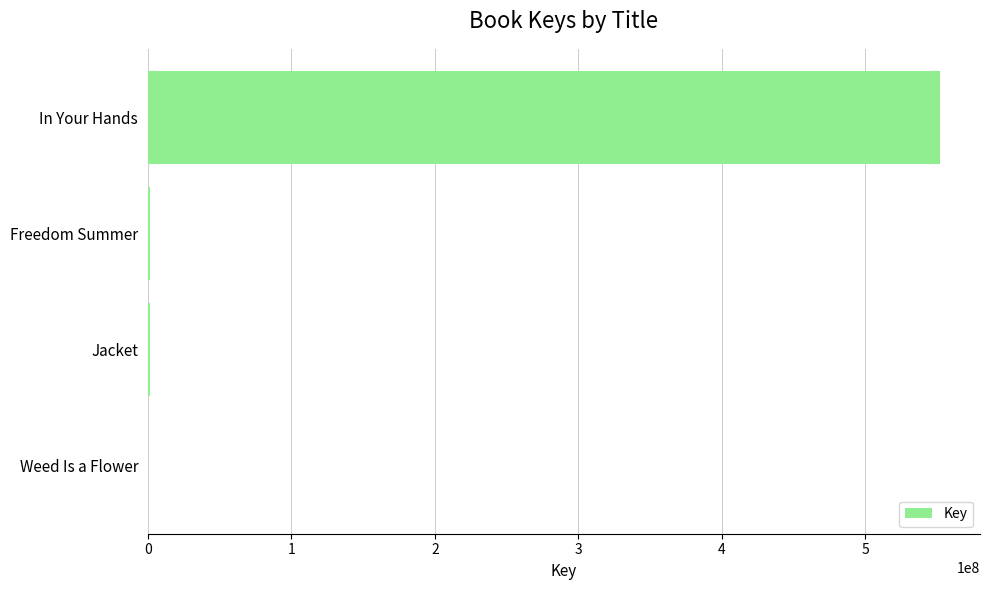

Which label corresponds to the largest value in the chart?

In Your Hands